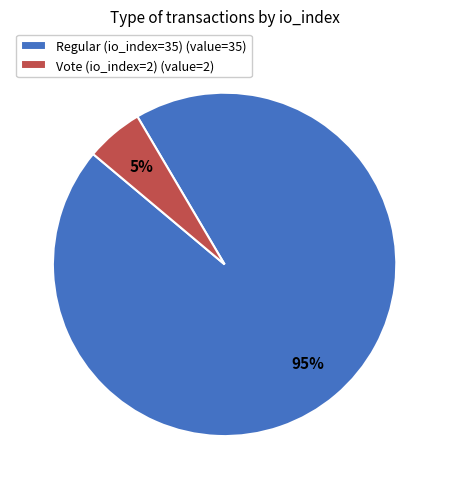

What percentage is the Vote (io_index=2) slice, to the nearest percent?

5%